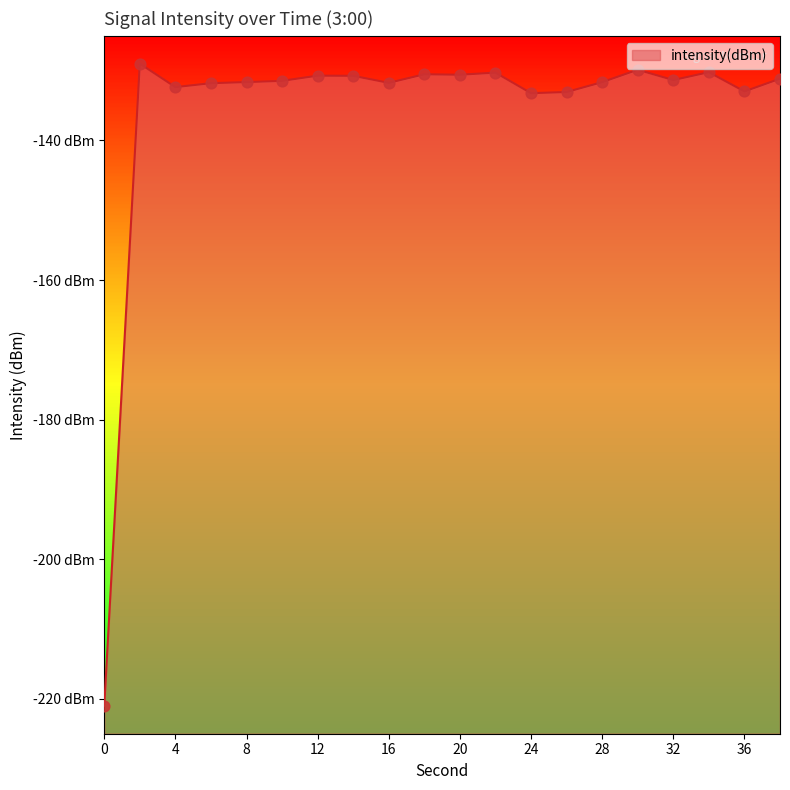

What is the change in value from 2 to 32?

-2.4